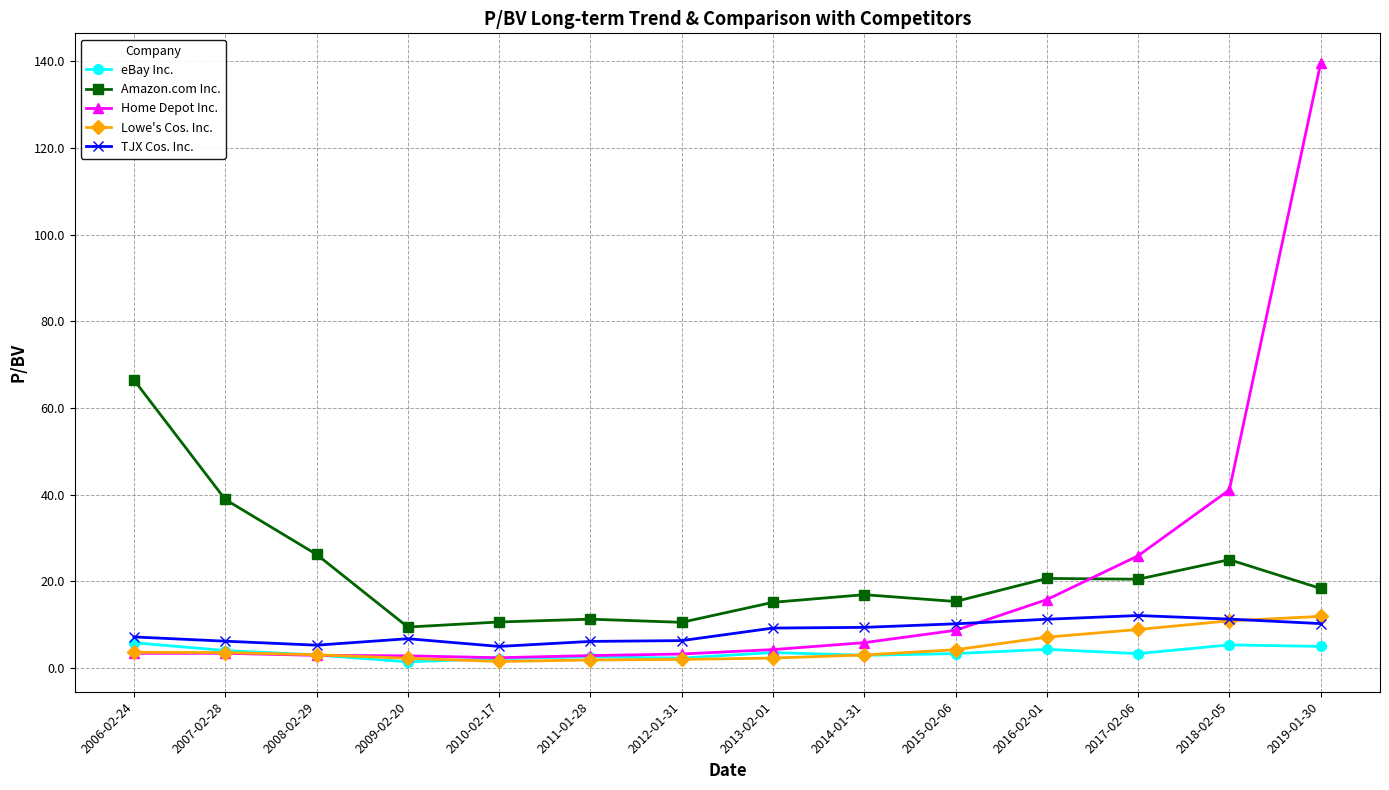

Which series has the largest range (max minus min)?

Home Depot Inc.